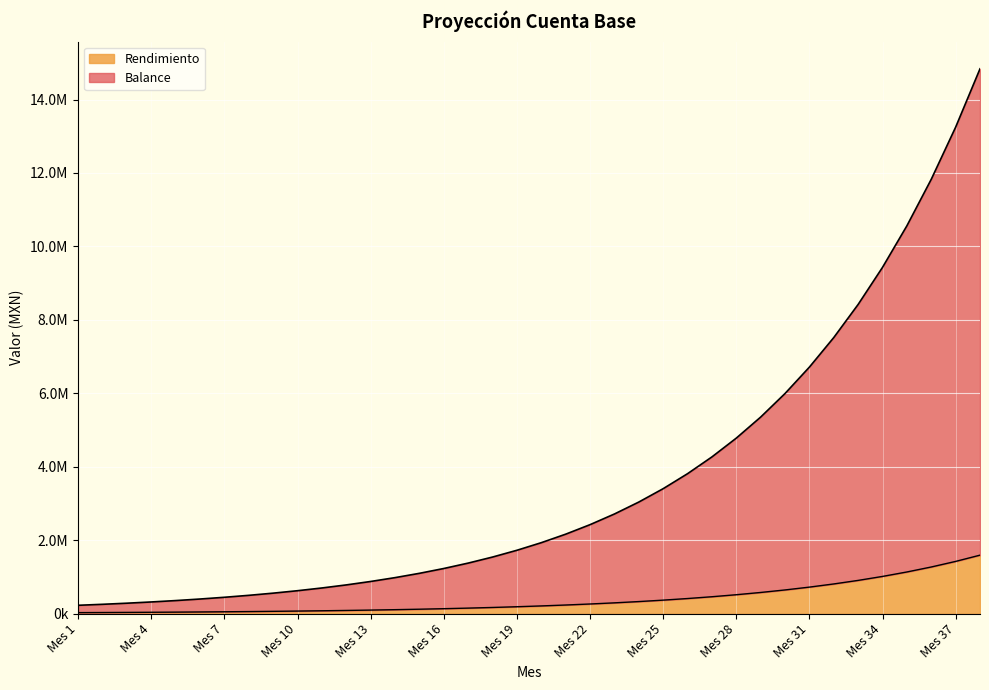

True or false: Rendimiento has more than 0 interior local peaks.

False